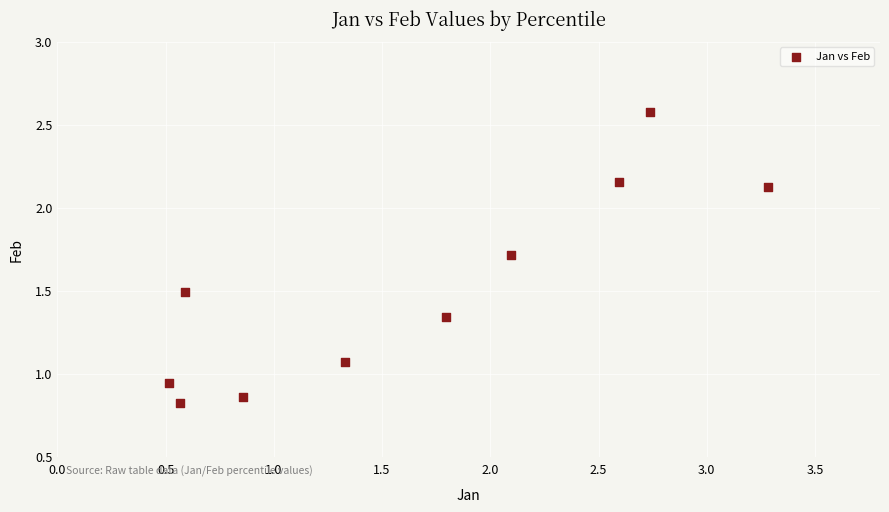

What is the range of X values (max minus min)?

2.8